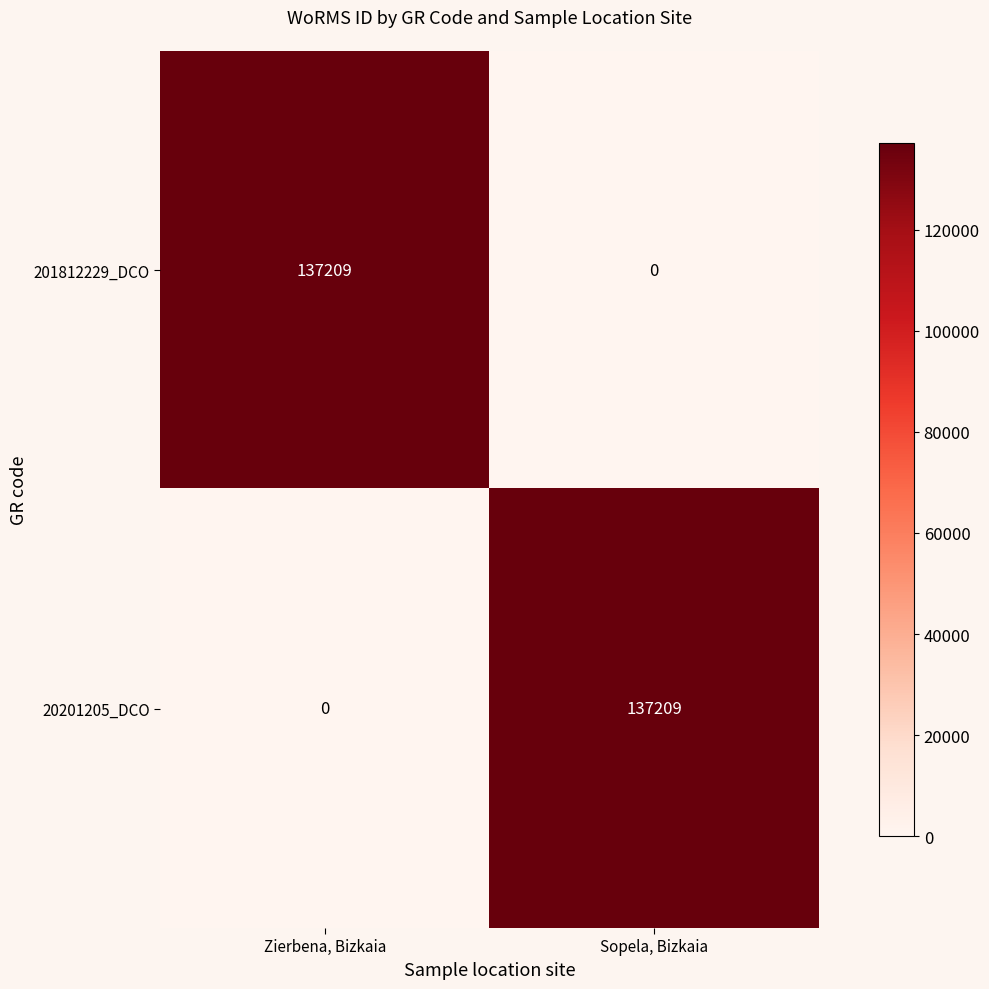

What is the maximum value for 20201205_DCO?

137209